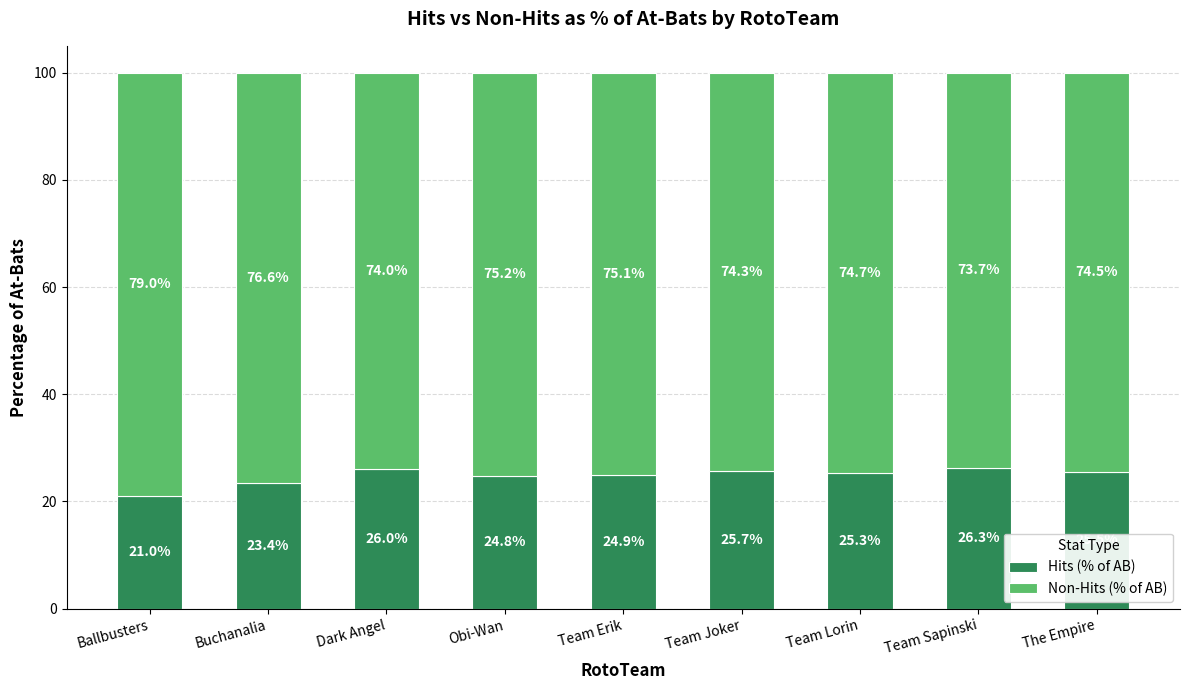

Does the chart contain any negative values?

No